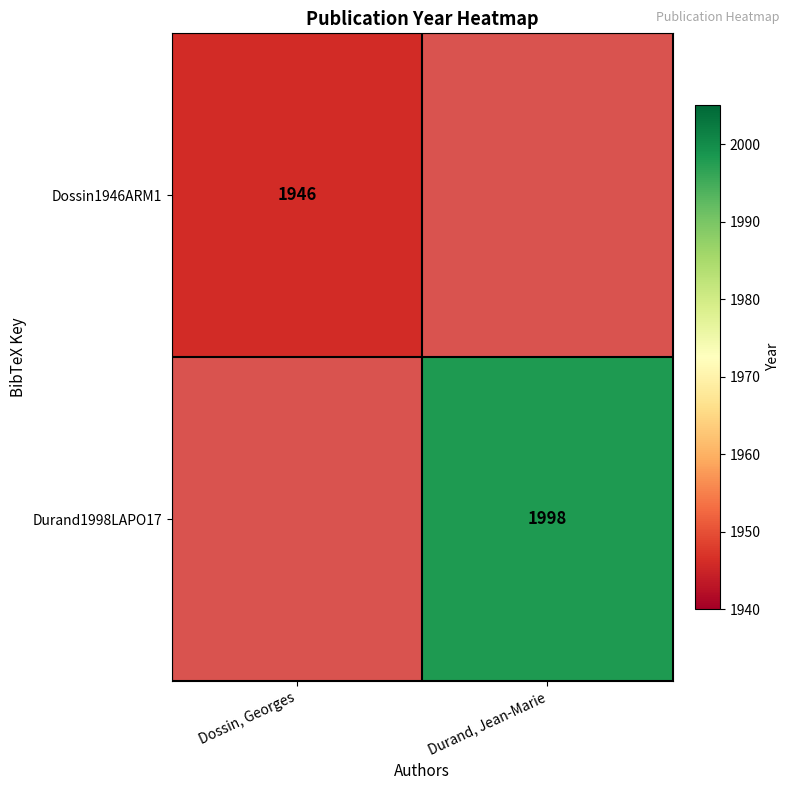

The value of Durand1998LAPO17 at Durand, Jean-Marie is 1075. True or false?

False